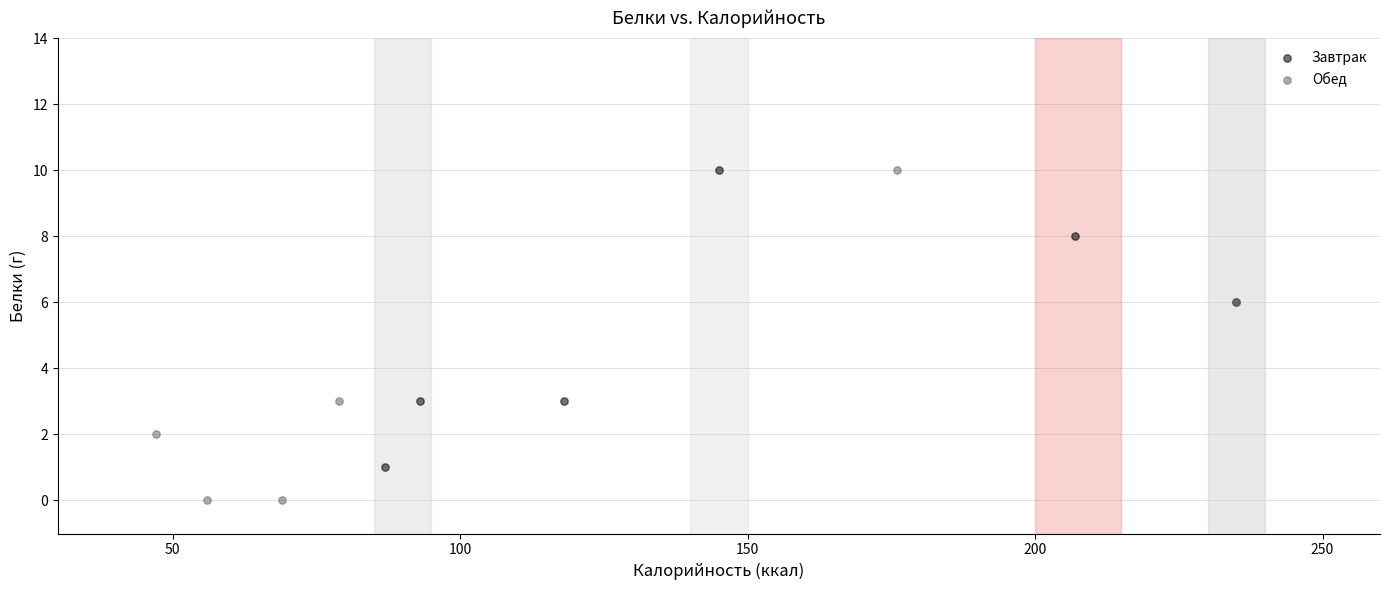

Which series contains the lowest Y value?

Обед